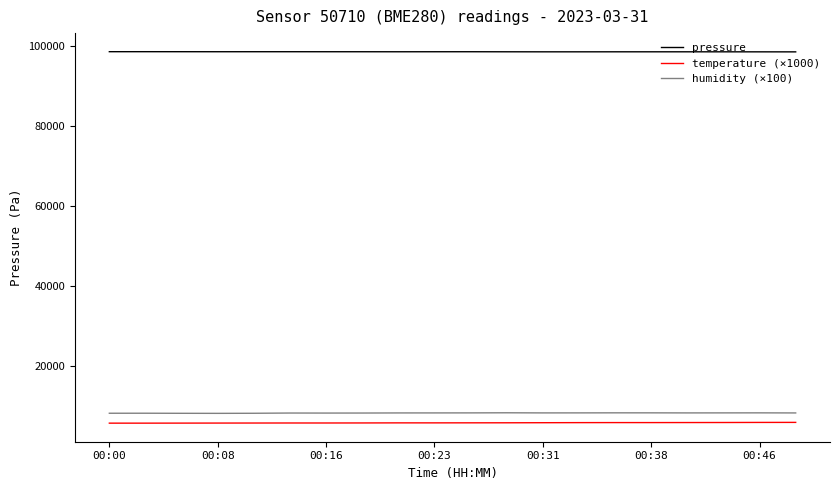

How many lines are shown in the chart?

3